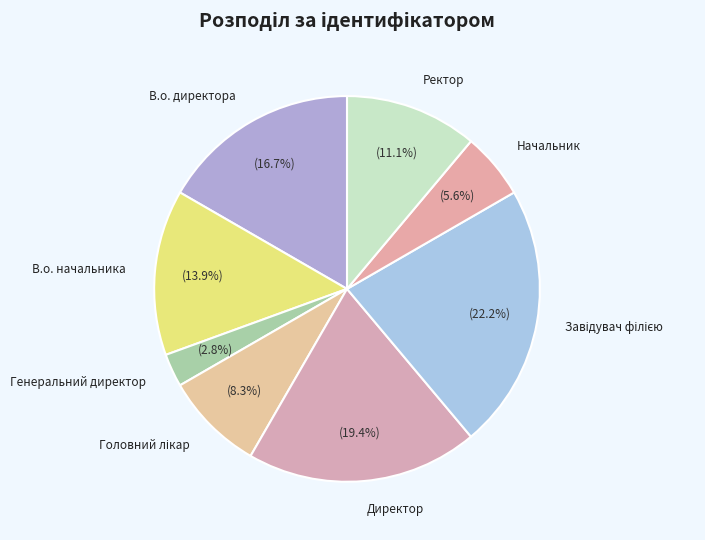

Is Начальник the majority of the pie?

No